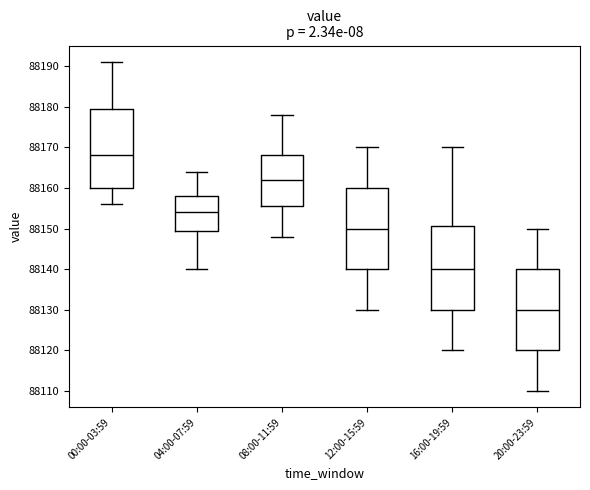

Which box has the highest median line?

00:00-03:59